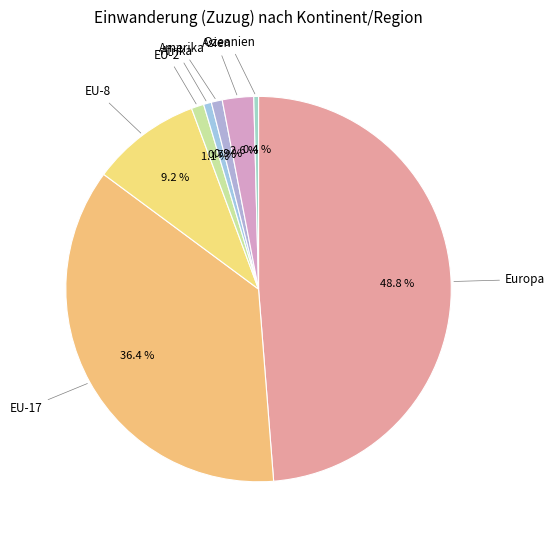

Does Europa represent more than half of the total?

No